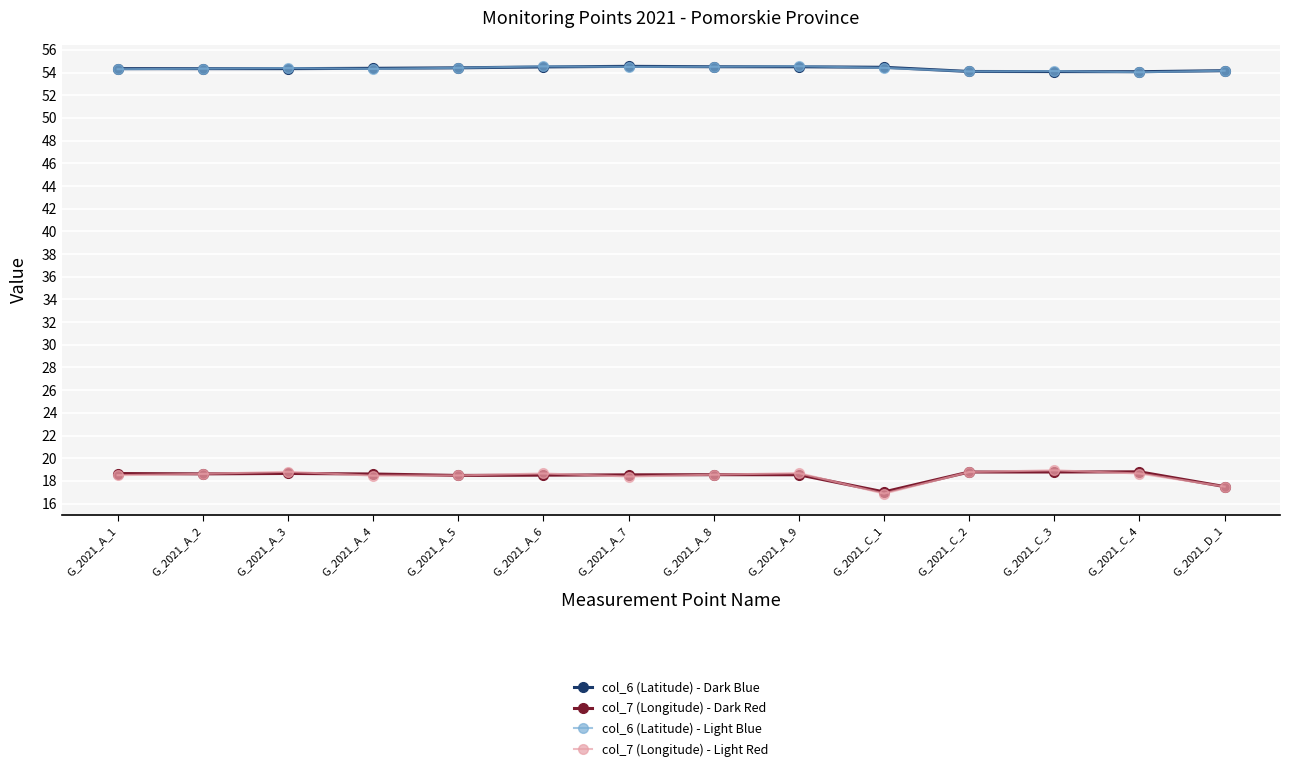

What is the label of the 3rd point from the right?

G_2021_C_3